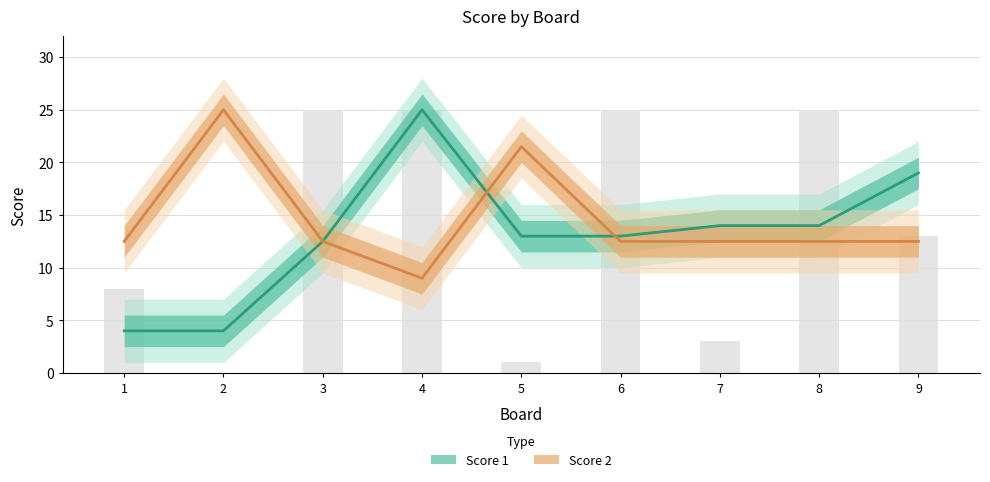

How many positive values are there?

8